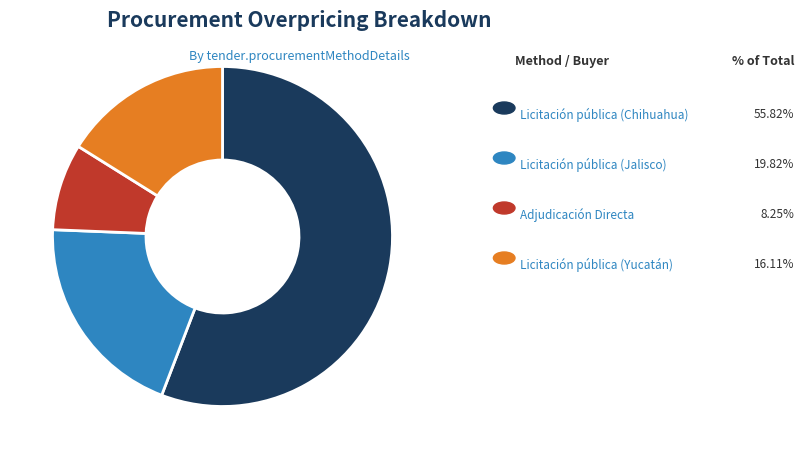

Does any single category account for the majority?

Yes